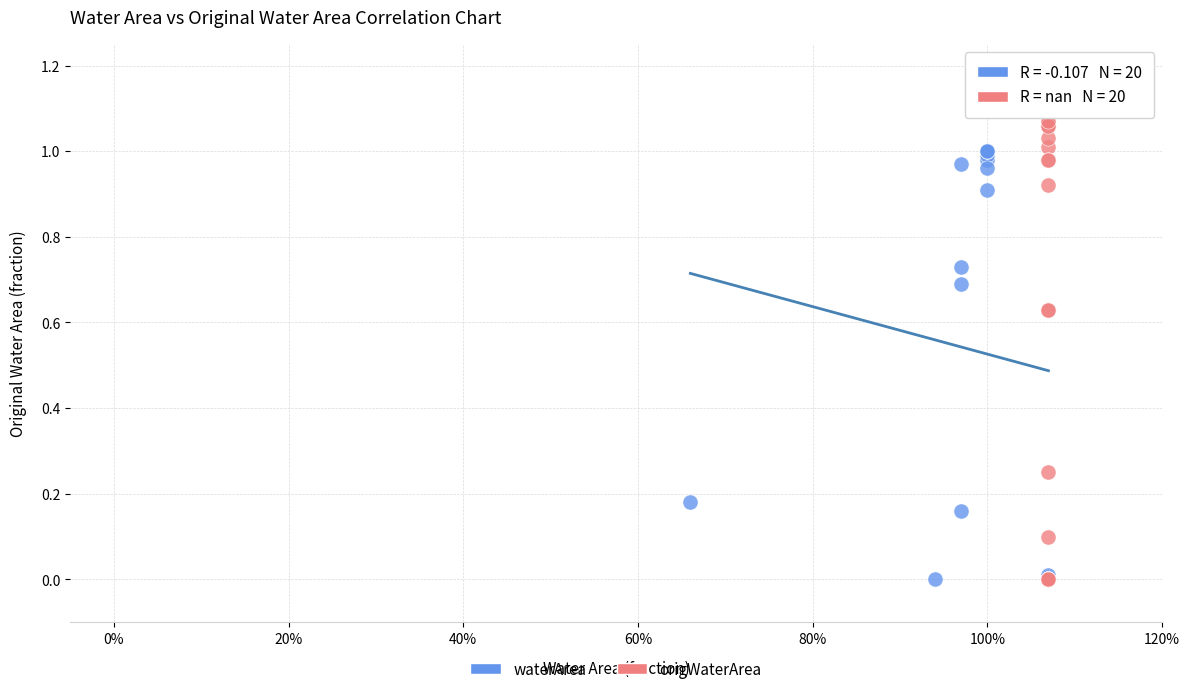

Which series has the largest Y range (max minus min)?

origWaterArea